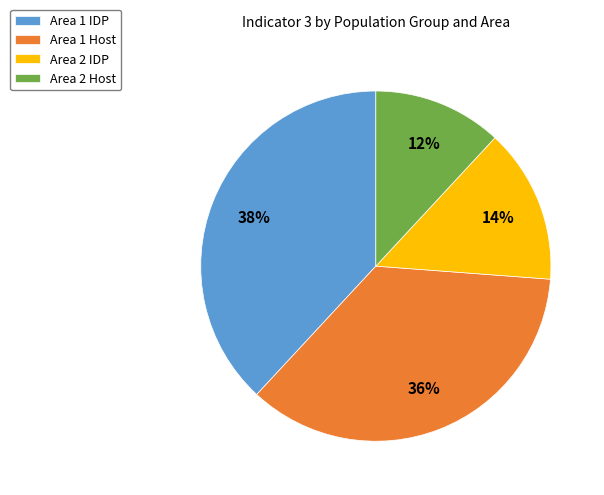

To the nearest percent, what is the average slice percentage?

25%